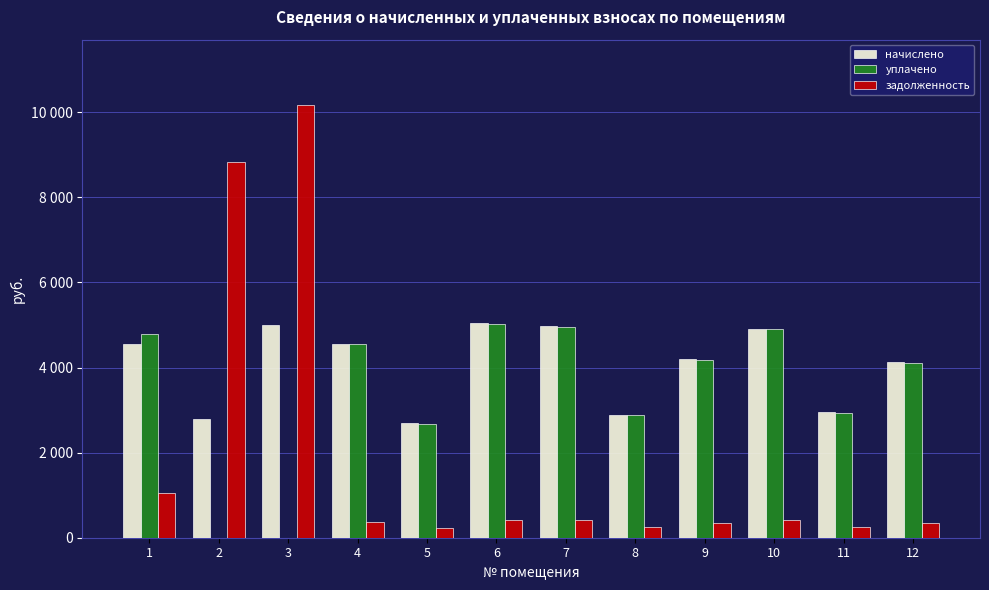

What is the value of the уплачено bar at the 10th from the left?

4899.1